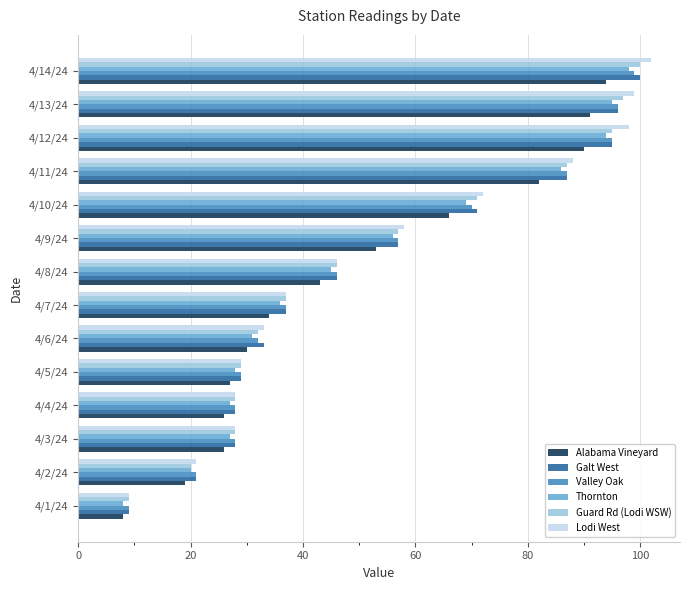

Between 4/8/24 and 4/12/24, which series saw the biggest shift?

Lodi West